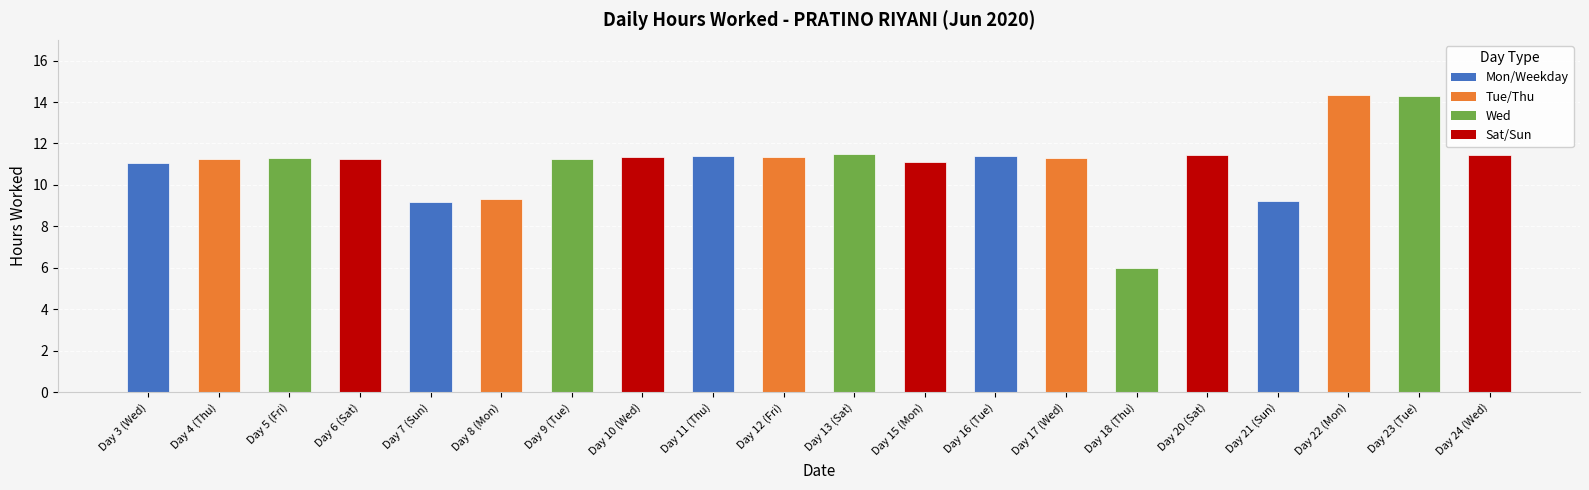

How many values exceed 11?

16